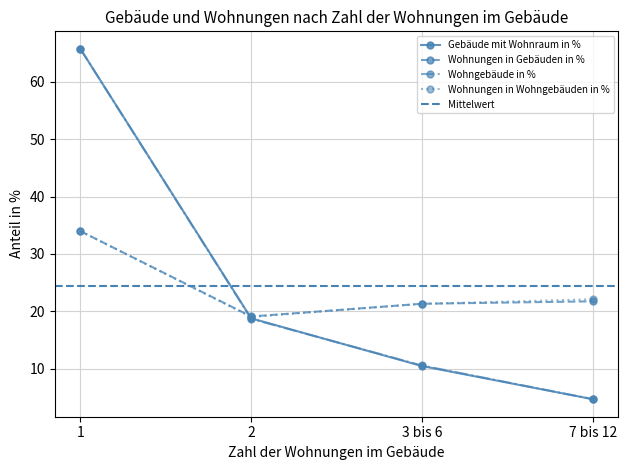

Is it true that Wohngebäude in % equals 6.3 at 3 bis 6?

False